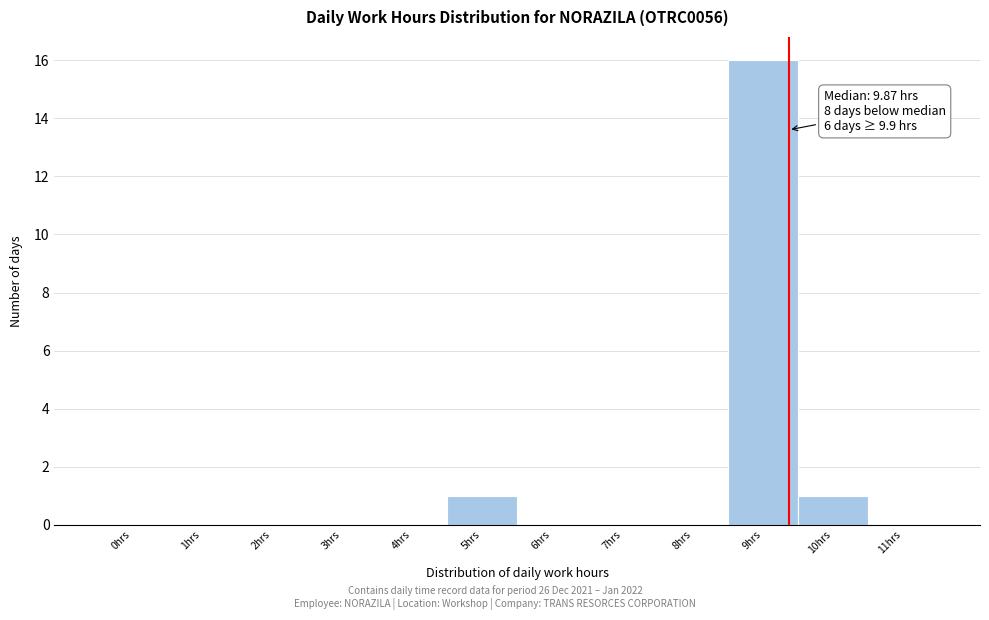

Reading left to right, extract all data points from this chart.

0hrs=0	1hrs=0	2hrs=0	3hrs=0	4hrs=0	5hrs=1	6hrs=0	7hrs=0	8hrs=0	9hrs=16	10hrs=1	11hrs=0